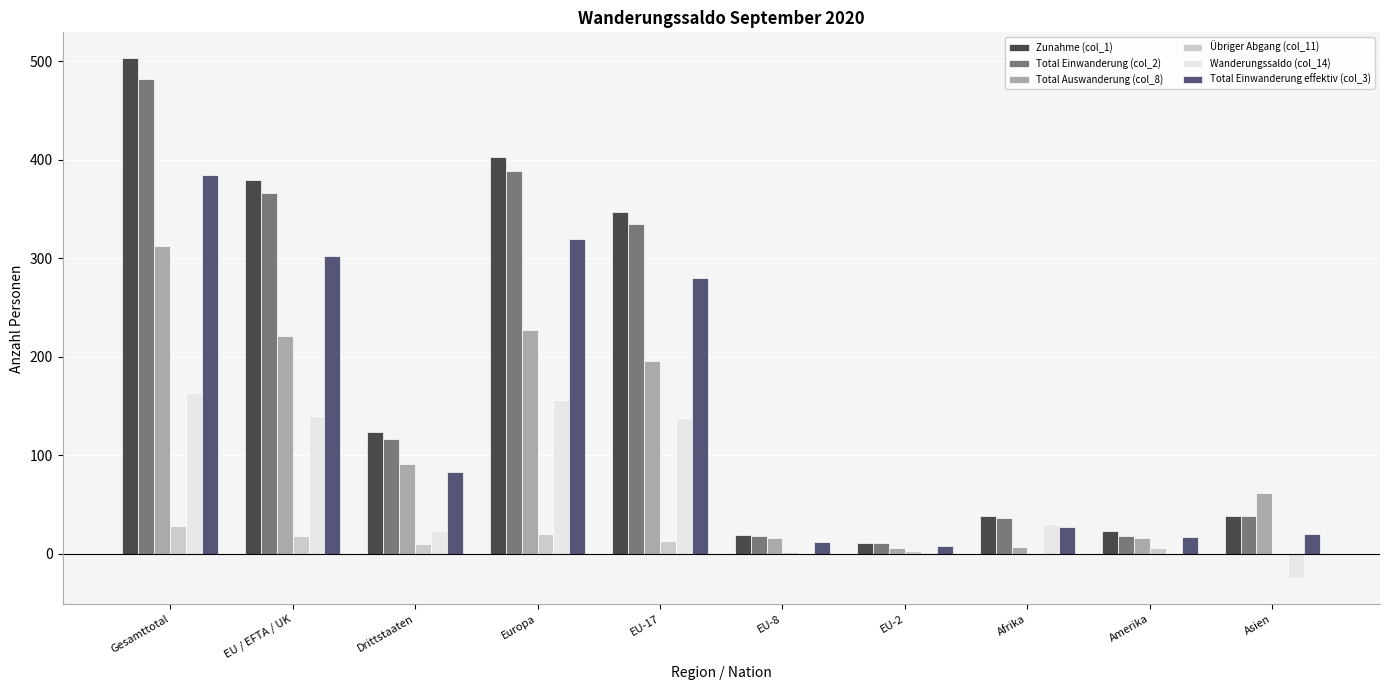

The Zunahme (col_1) series shows 379 at EU / EFTA / UK. True or false?

True